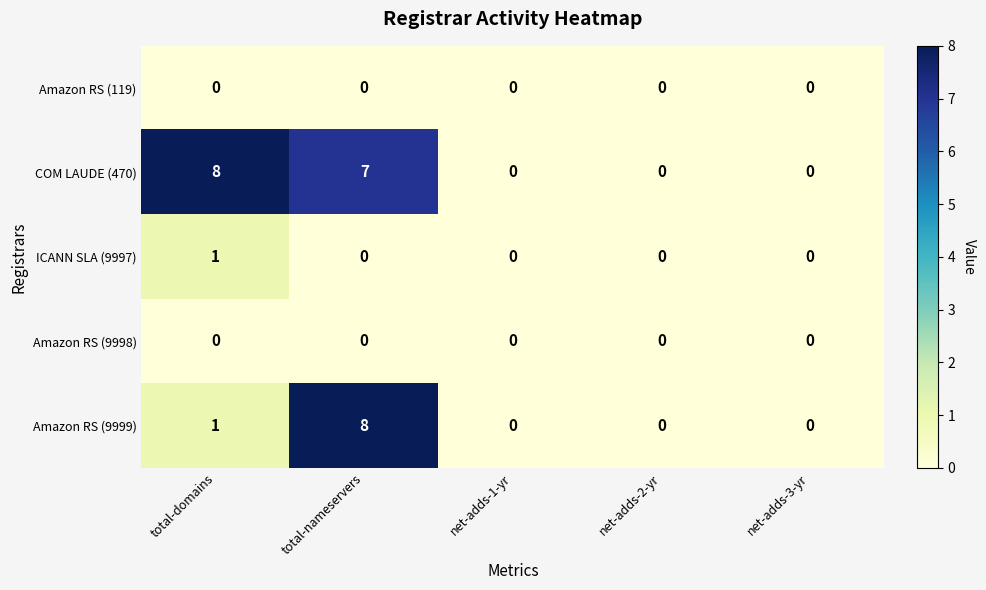

Count the ICANN SLA (9997) values in the range 0 to 1.

5